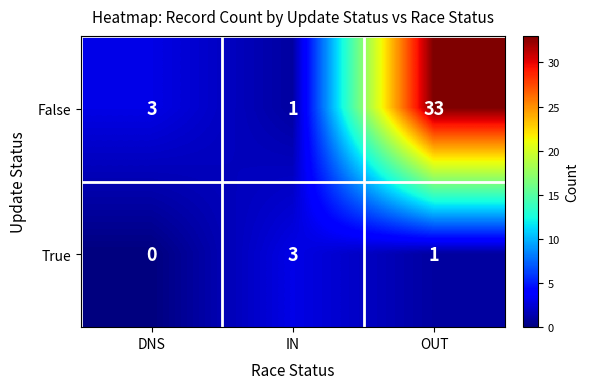

Rank the series by their average value, from highest to lowest.

False, True